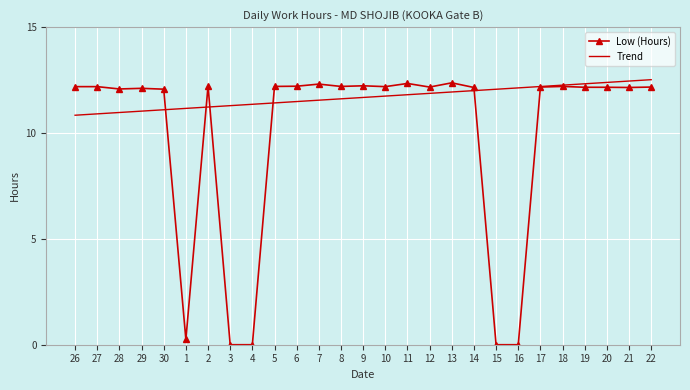

What is the maximum value for Low (Hours)?

12.4